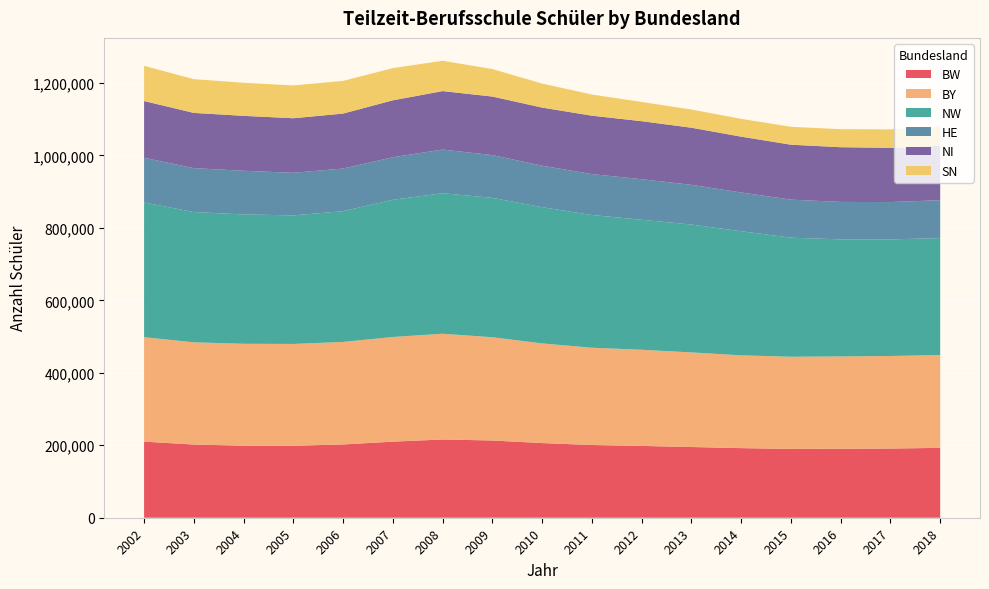

Reading left to right, list all the values displayed in this chart.

BW: 2002=210149	2003=202026	2004=198880	2005=198736	2006=202293	2007=210061	2008=216061	2009=213215	2010=206095	2011=200762	2012=198213	2013=195254	2014=192163	2015=189961	2016=190408	2017=191024	2018=192905
BY: 2002=288220	2003=282230	2004=281322	2005=281028	2006=283004	2007=288927	2008=291841	2009=285025	2010=275146	2011=268547	2012=265445	2013=261110	2014=256154	2015=254438	2016=254844	2017=255473	2018=256163
NW: 2002=371981	2003=359571	2004=357120	2005=354938	2006=361027	2007=378781	2008=387903	2009=384835	2010=376068	2011=366430	2012=358940	2013=353017	2014=342653	2015=328766	2016=323226	2017=321861	2018=322932
HE: 2002=123304	2003=121207	2004=120519	2005=117503	2006=117710	2007=117450	2008=120600	2009=117990	2010=114517	2011=112896	2012=111933	2013=109661	2014=106890	2015=104971	2016=103348	2017=103060	2018=104627
NI: 2002=156731	2003=152576	2004=151629	2005=150636	2006=151691	2007=157145	2008=161371	2009=161693	2010=160453	2011=161296	2012=160217	2013=157658	2014=154169	2015=151658	2016=151068	2017=149793	2018=150078
SN: 2002=97168	2003=93135	2004=91355	2005=90558	2006=90260	2007=88821	2008=83813	2009=75850	2010=66327	2011=58404	2012=53053	2013=50208	2014=49140	2015=49488	2016=49830	2017=50947	2018=52107